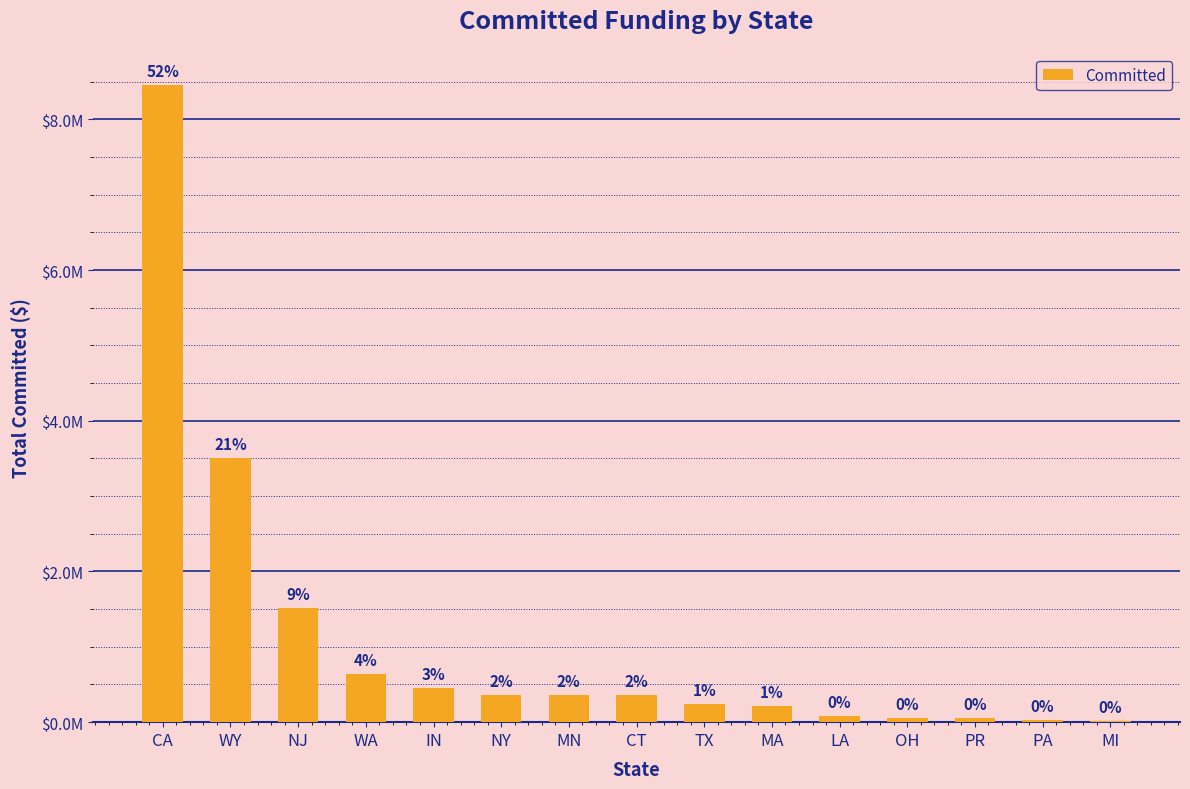

What is the value of the 15th bar from the left?

17838.4